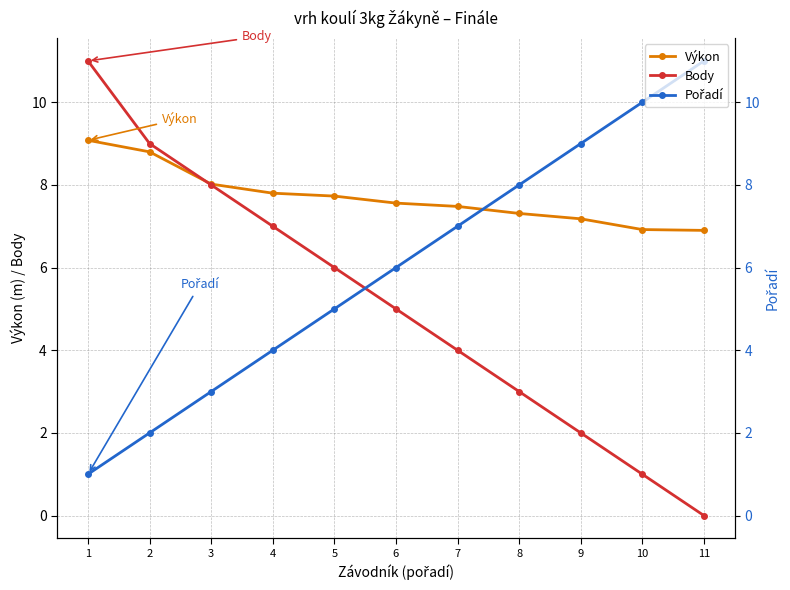

Which series has the widest spread of values?

Body